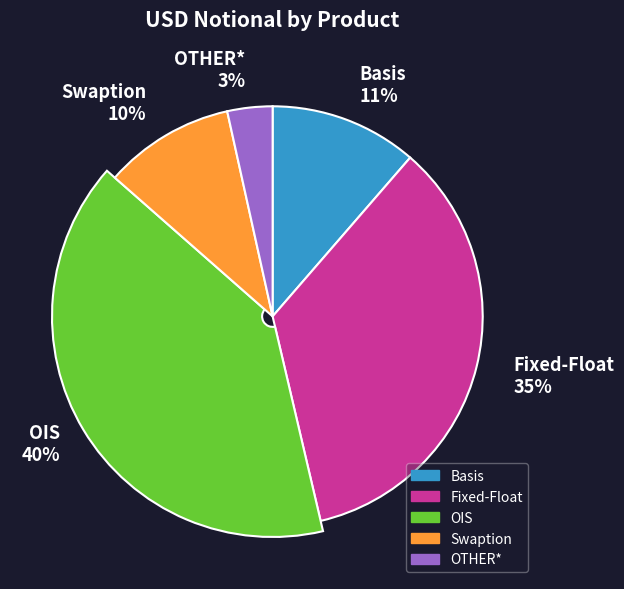

What percentage is the Fixed-Float slice, to the nearest percent?

35%